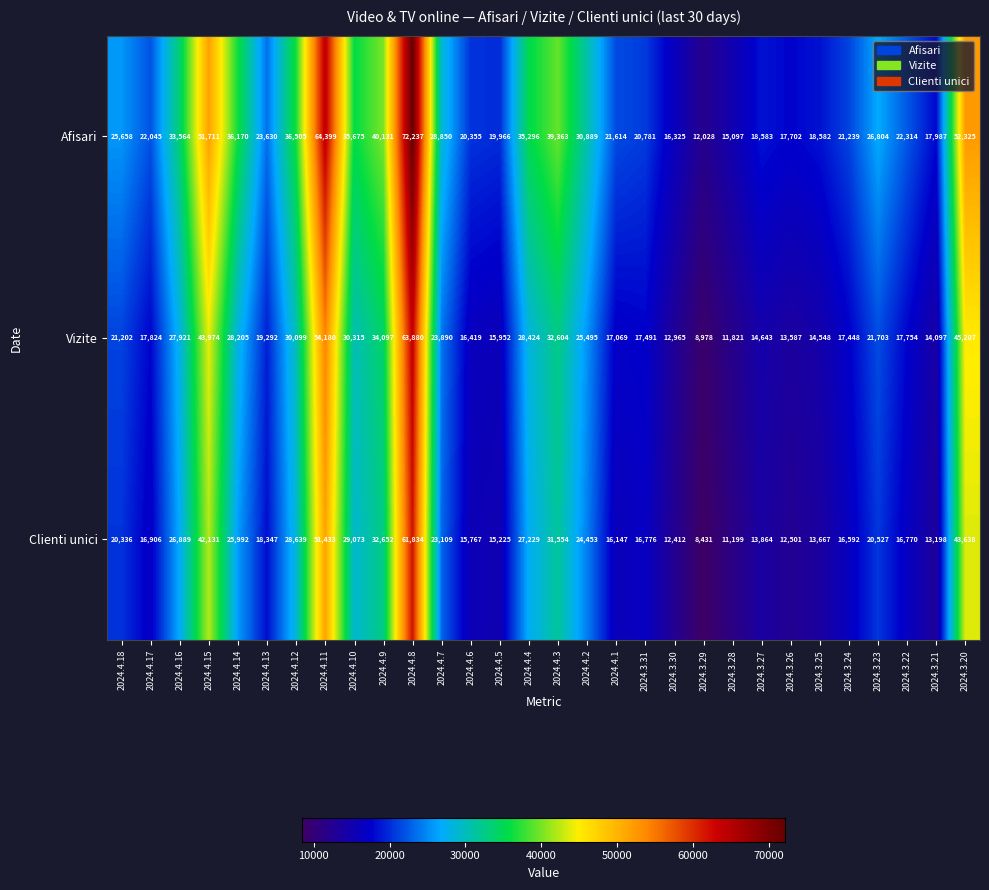

What is the difference between the second highest and minimum values in the Afisari series?

52371